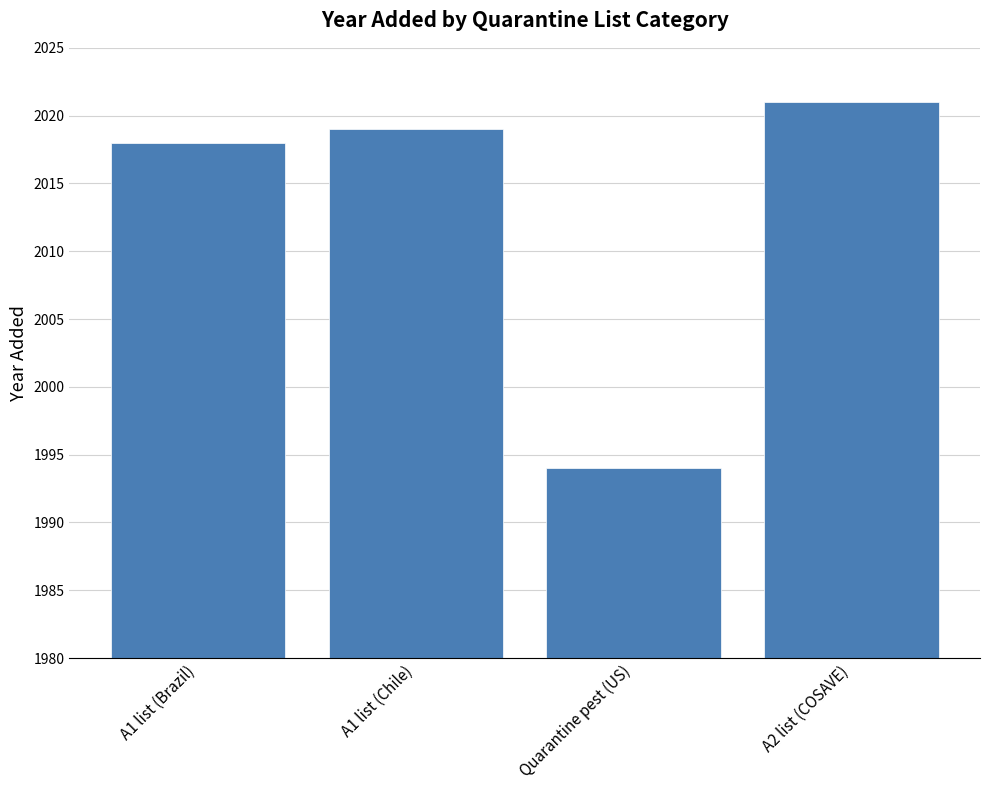

Where is the data nearest to the value 2007?

A1 list (Brazil)